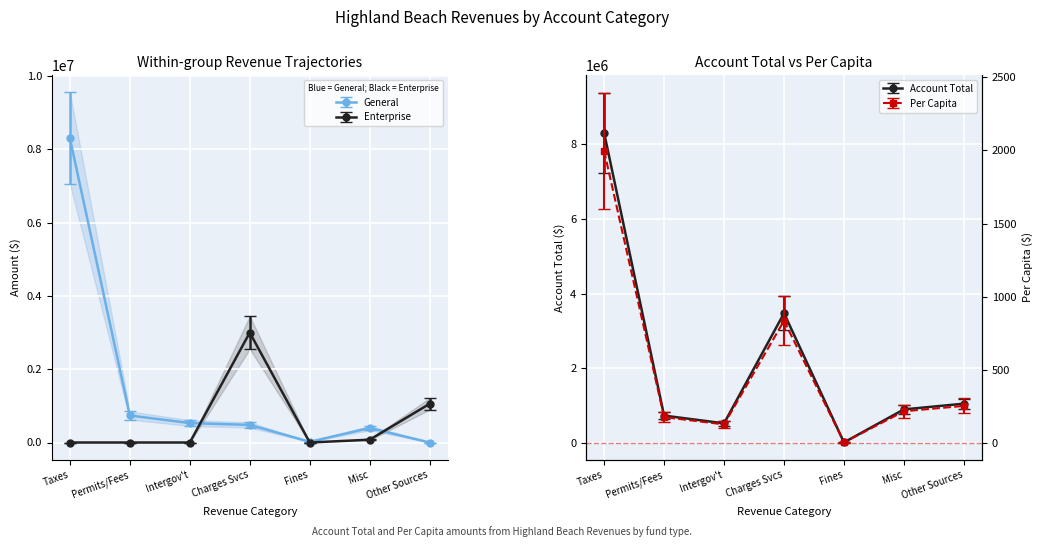

What is the difference between the second highest and second lowest values in the Enterprise series?

1056737.0